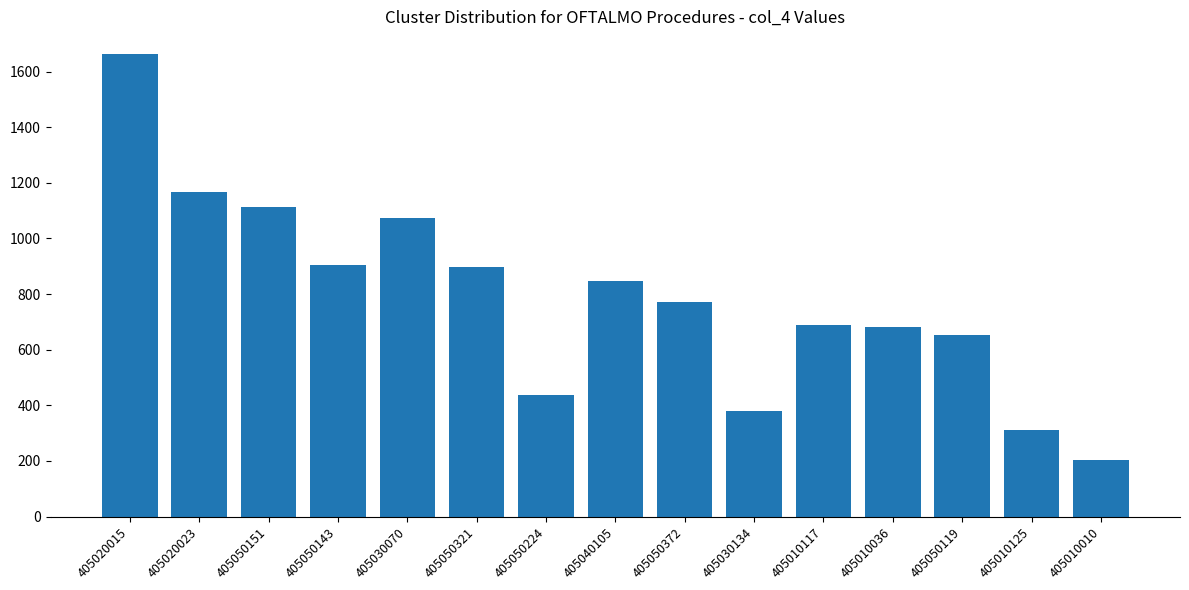

Which category has the highest value across all series?

405020015